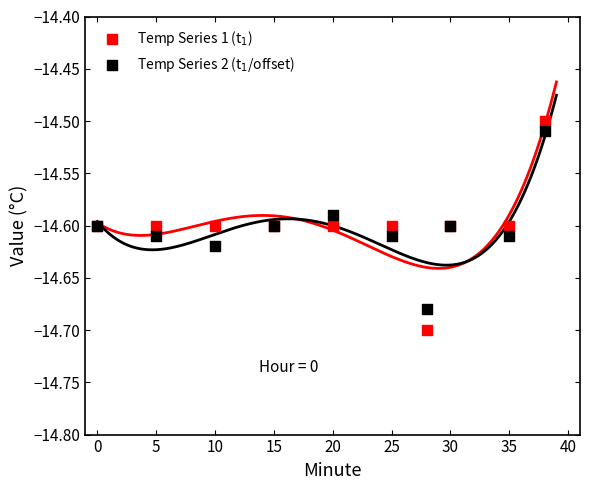

What is the X range (max minus min) for the scatter plot?

38.0